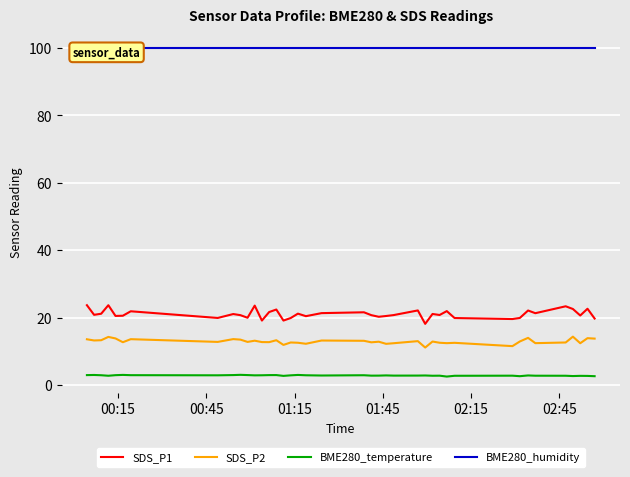

Which series has the largest total across all categories?

BME280_humidity